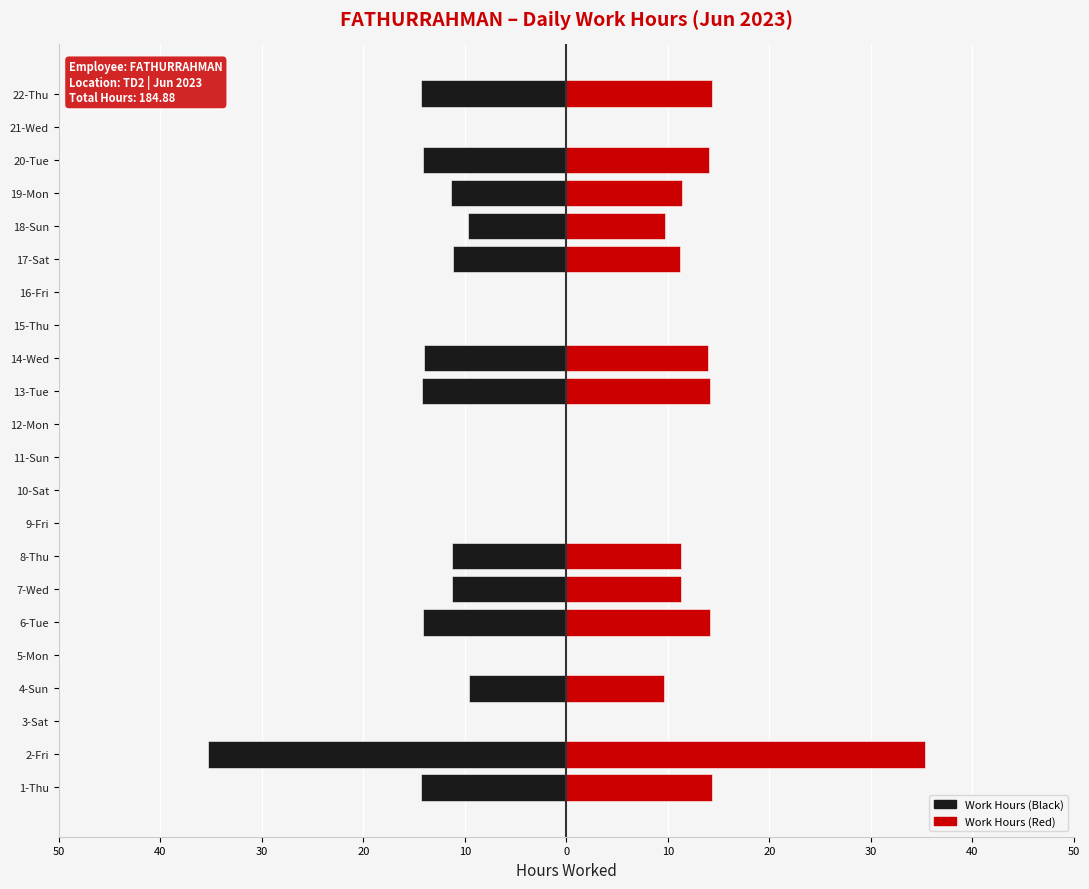

Rank the series by their maximum value, from highest to lowest.

Work Hours (Right), Work Hours (Left)